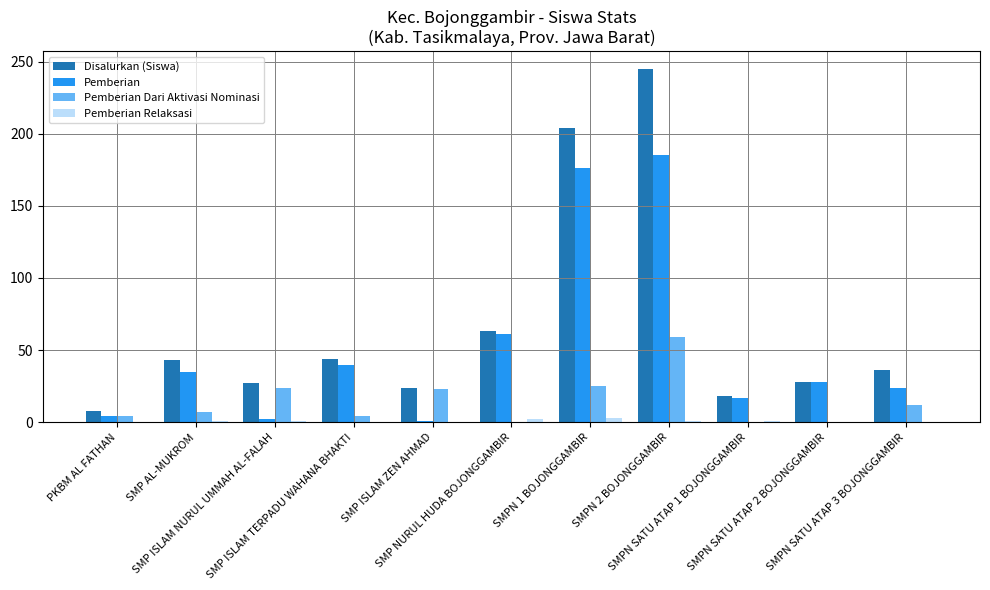

What is the difference between the Pemberian Relaksasi values at SMP ISLAM NURUL UMMAH AL-FALAH and SMP ISLAM ZEN AHMAD?

1